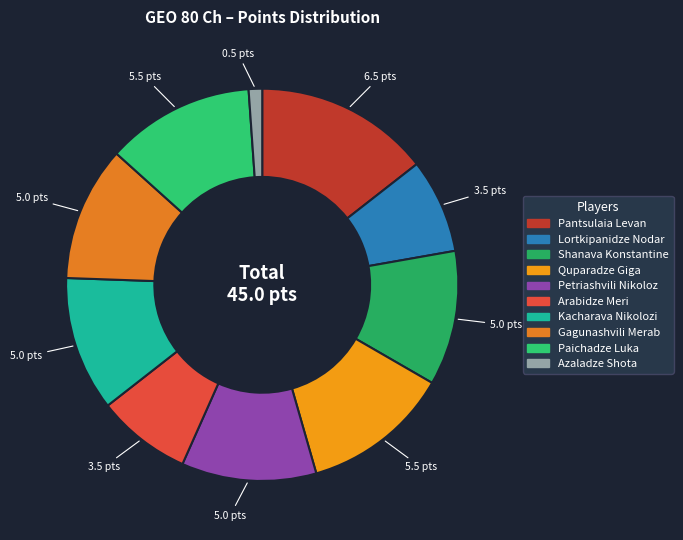

True or false: Paichadze Luka accounts for 1% of the total.

False